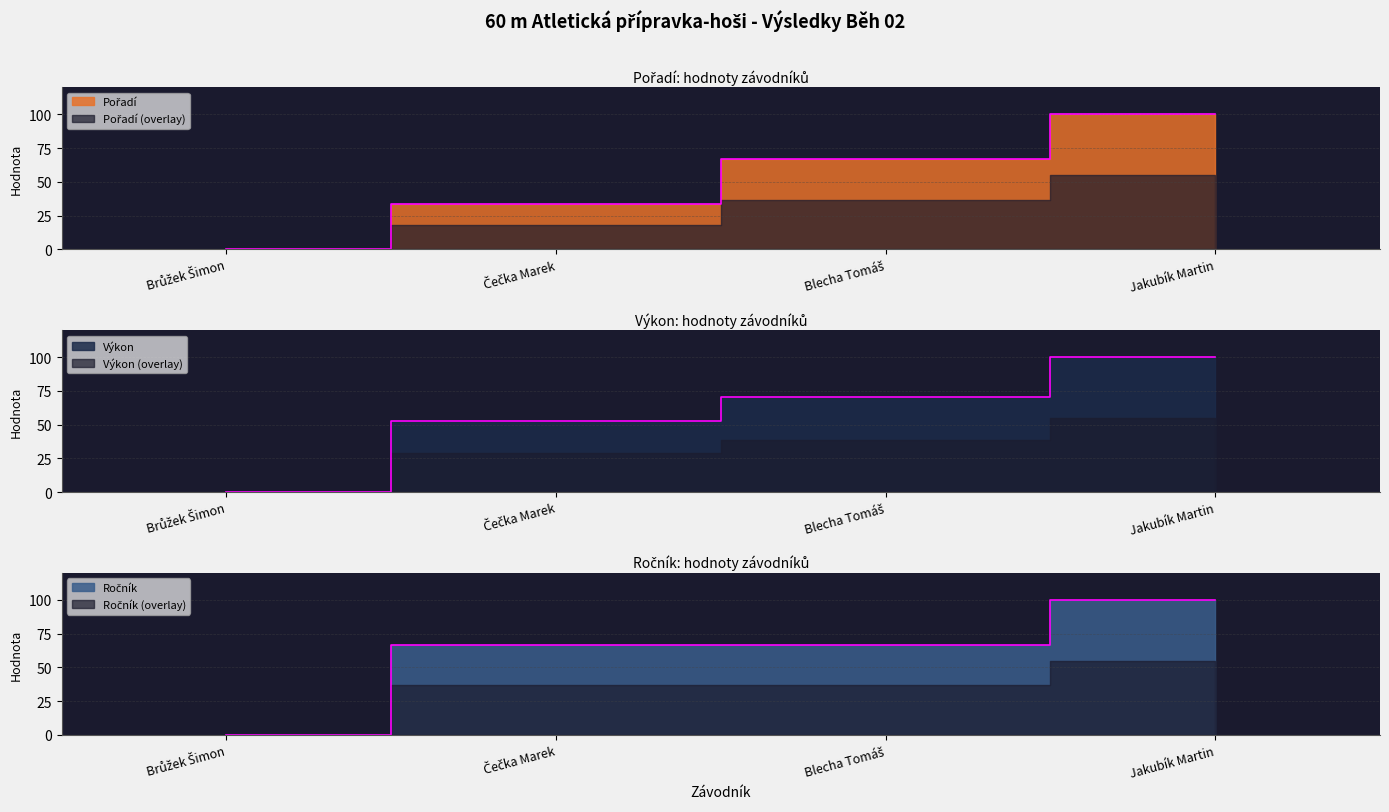

Reading left to right, what are all the values shown in this chart?

Pořadí: Brůžek Šimon=0.0	Čečka Marek=33.3	Blecha Tomáš=66.7	Jakubík Martin=100.0
Výkon: Brůžek Šimon=0.0	Čečka Marek=52.9	Blecha Tomáš=70.6	Jakubík Martin=100.0
Ročník: Brůžek Šimon=0.0	Čečka Marek=66.7	Blecha Tomáš=66.7	Jakubík Martin=100.0